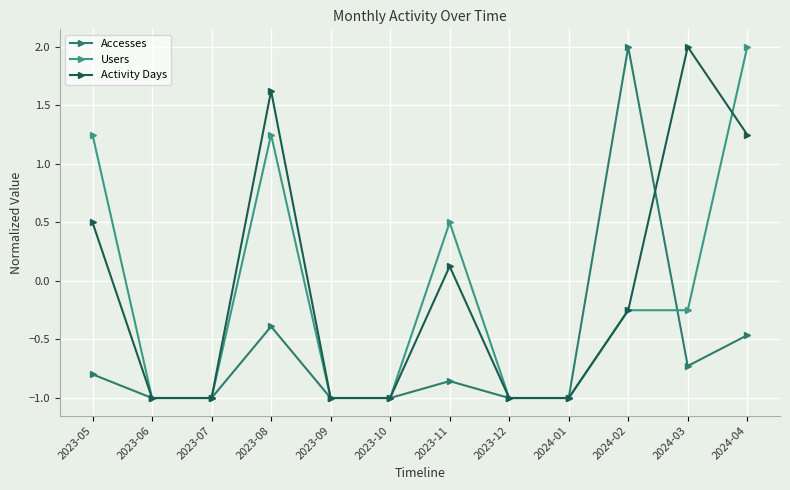

How many distinct data groups are displayed?

3